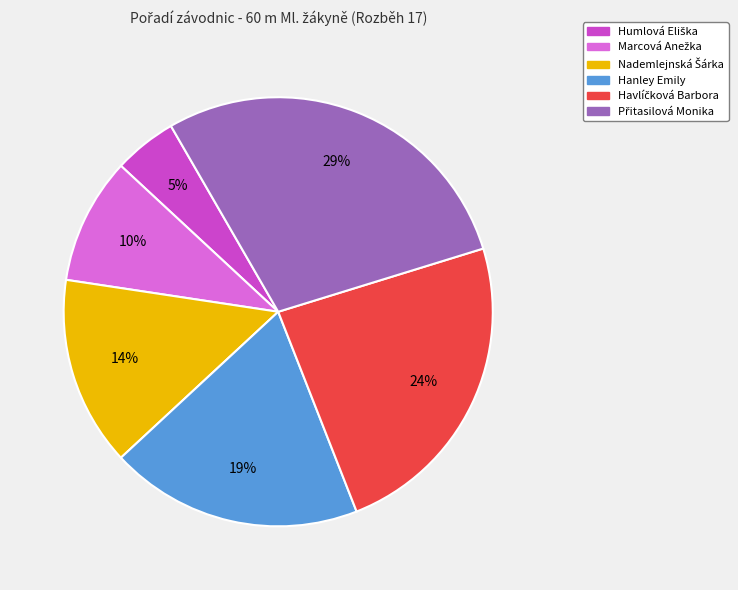

To the nearest percent, what is the average slice percentage?

17%